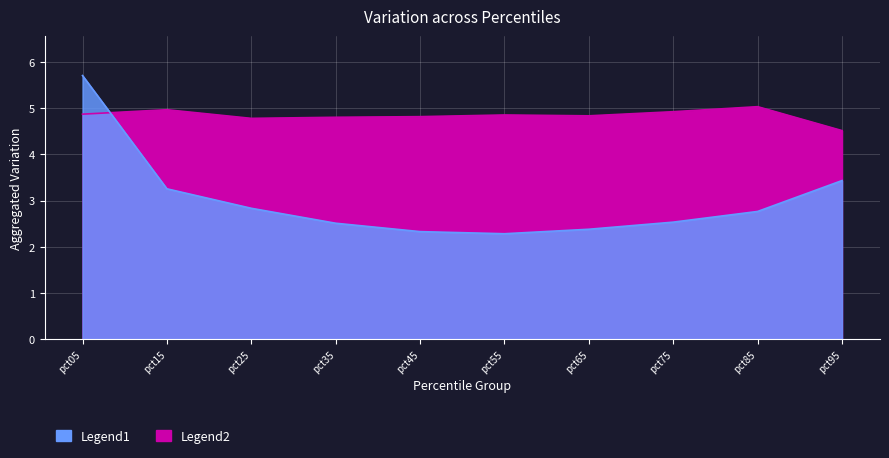

True or false: Jun and Feb intersect in this chart.

False